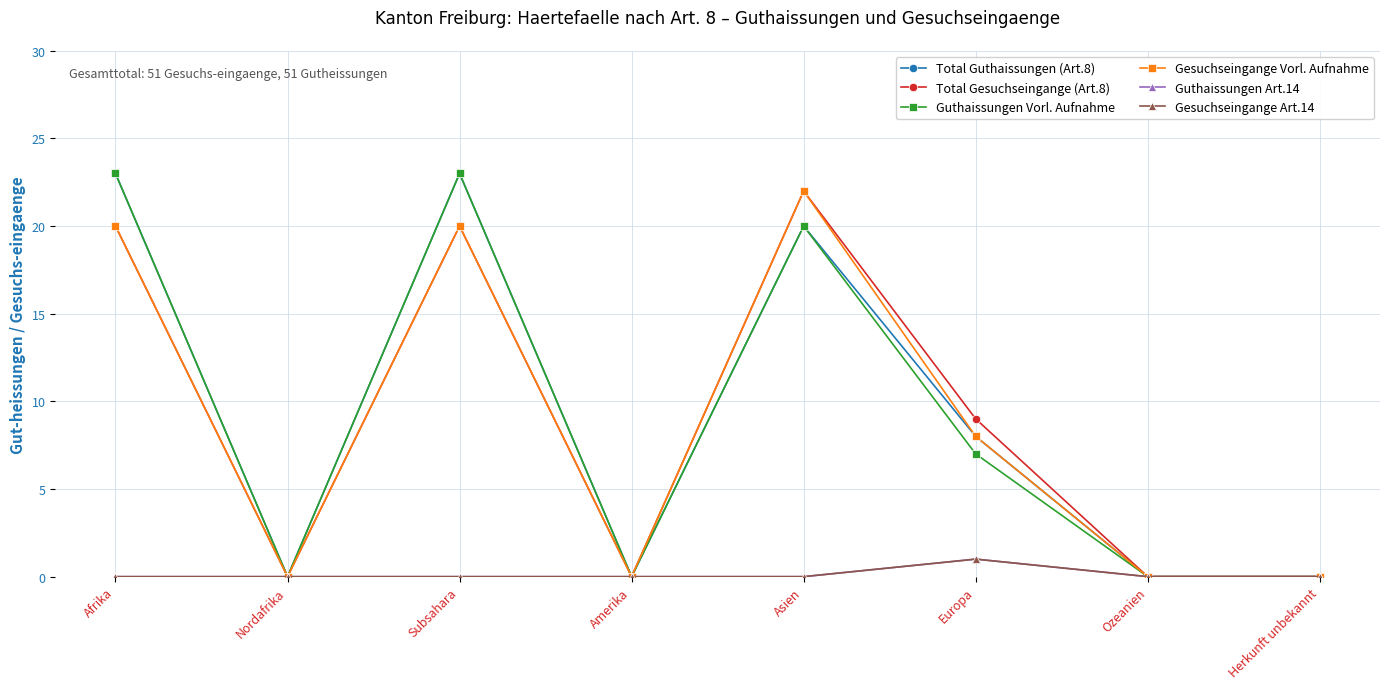

Is this an area chart (filled region under the line)?

No